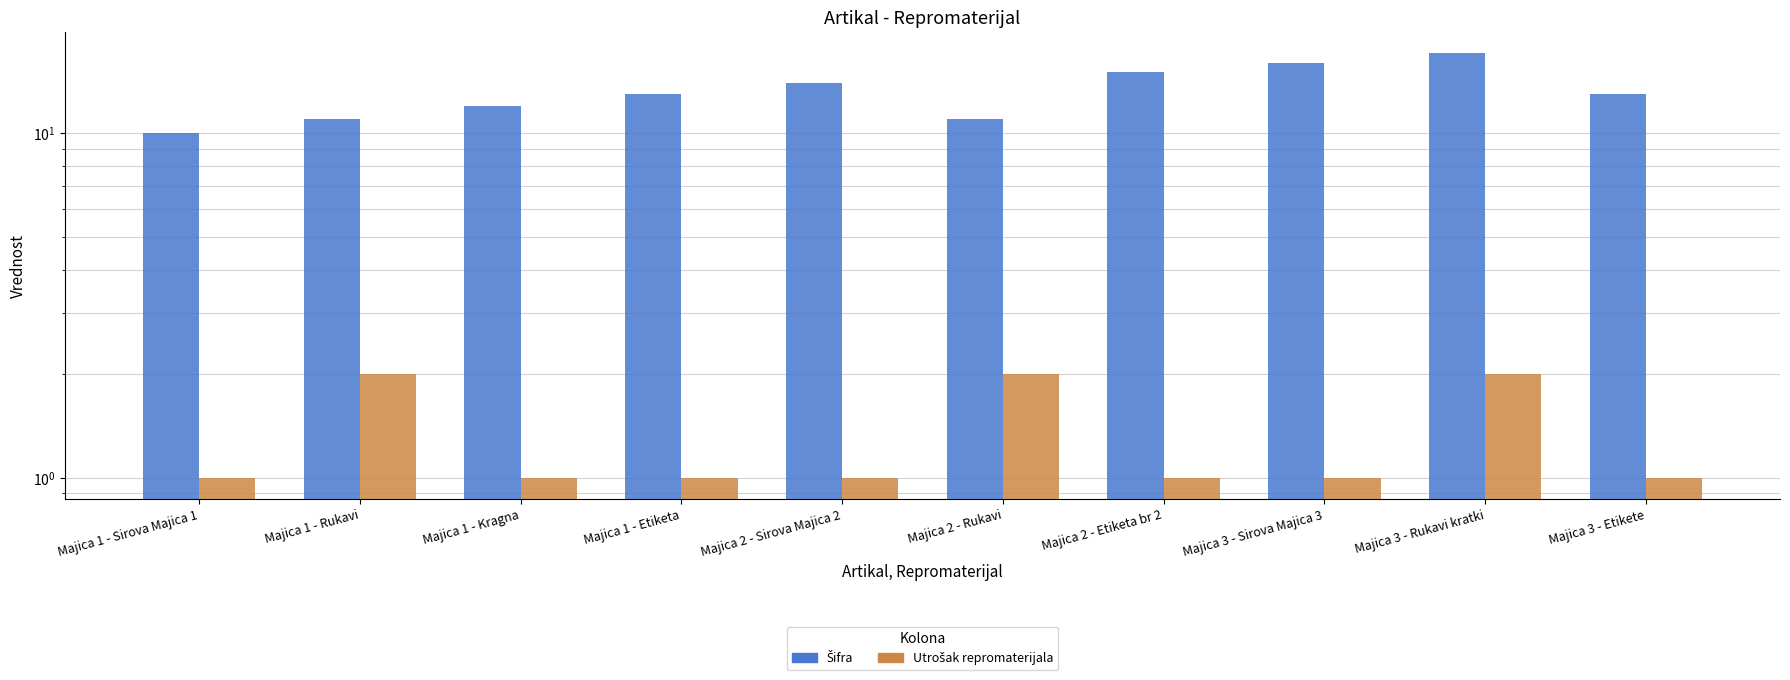

What is the label of the 3rd bar from the left?

Majica 1 - Kragna